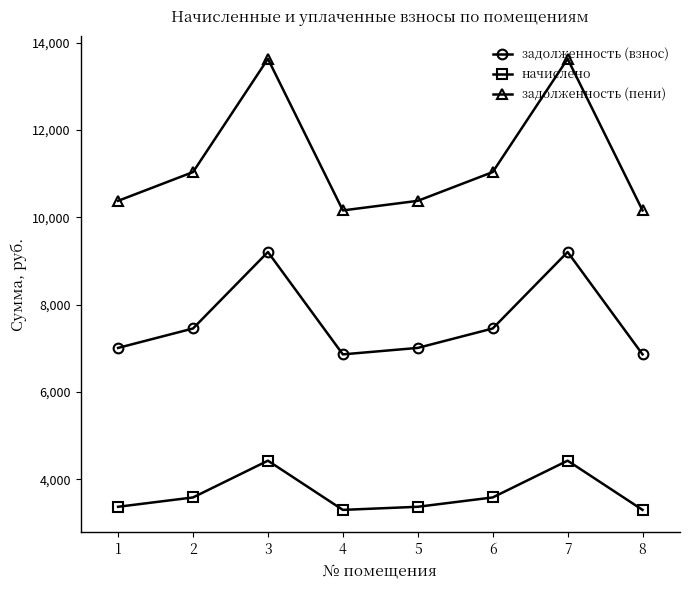

At how many categories does at least one series exceed 3667?

8